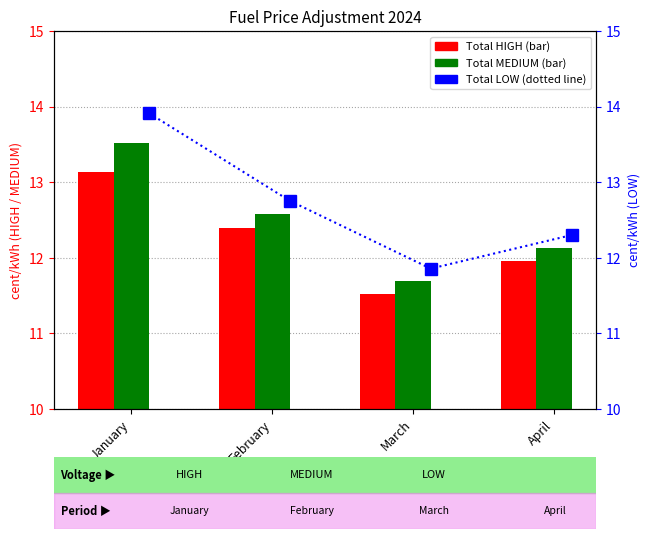

What is the value of the Total LOW bar at the 4th from the left?

12.3